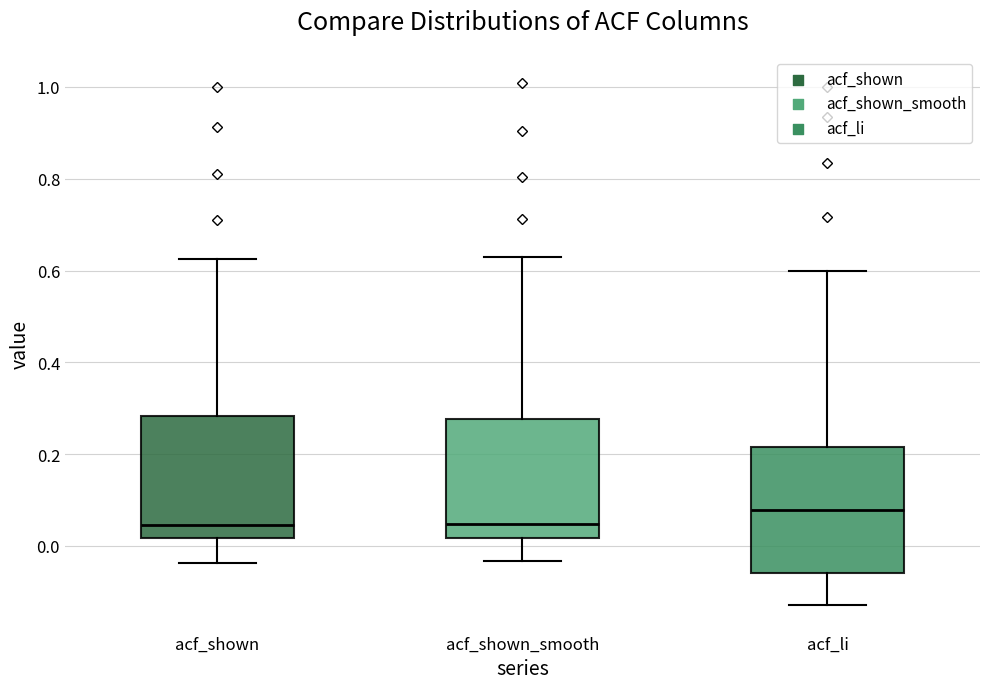

Which box's median line is the highest?

acf_li